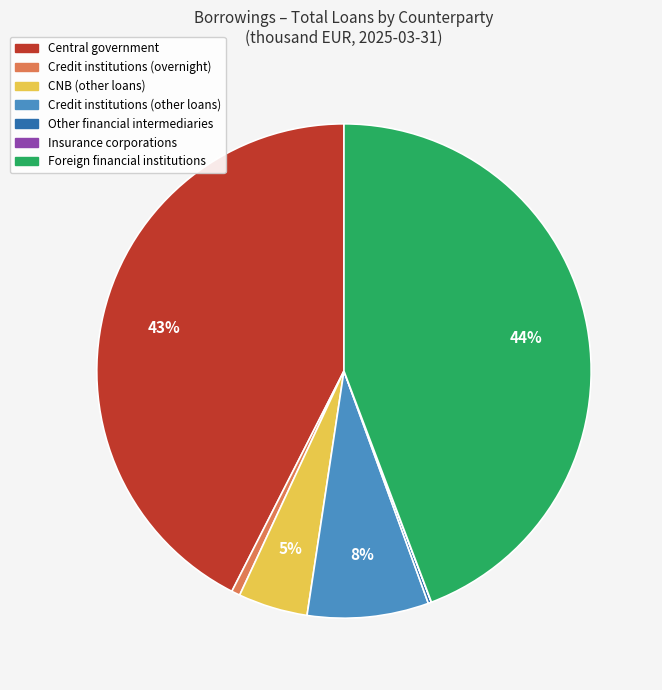

What is the ratio of the value at Credit institutions (other loans) to the value at Foreign financial institutions?

0.2